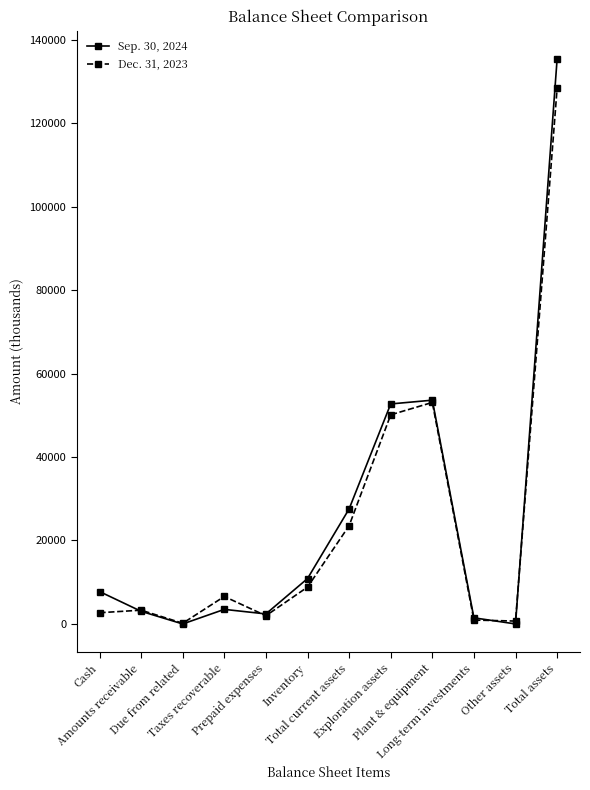

What are all the series names shown in the legend?

Sep. 30, 2024, Dec. 31, 2023